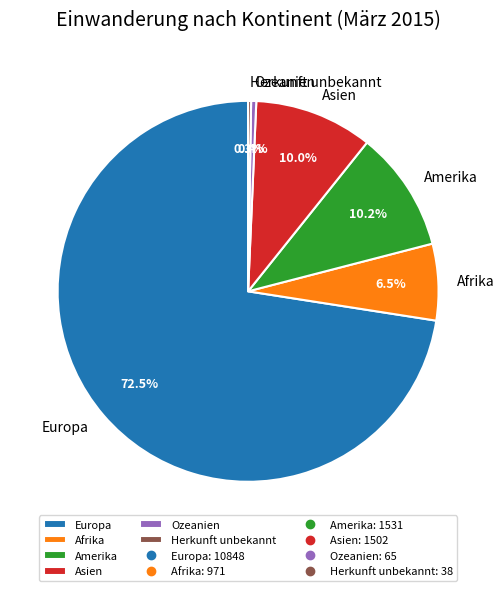

The Ozeanien slice represents 0% of the pie. True or false?

True